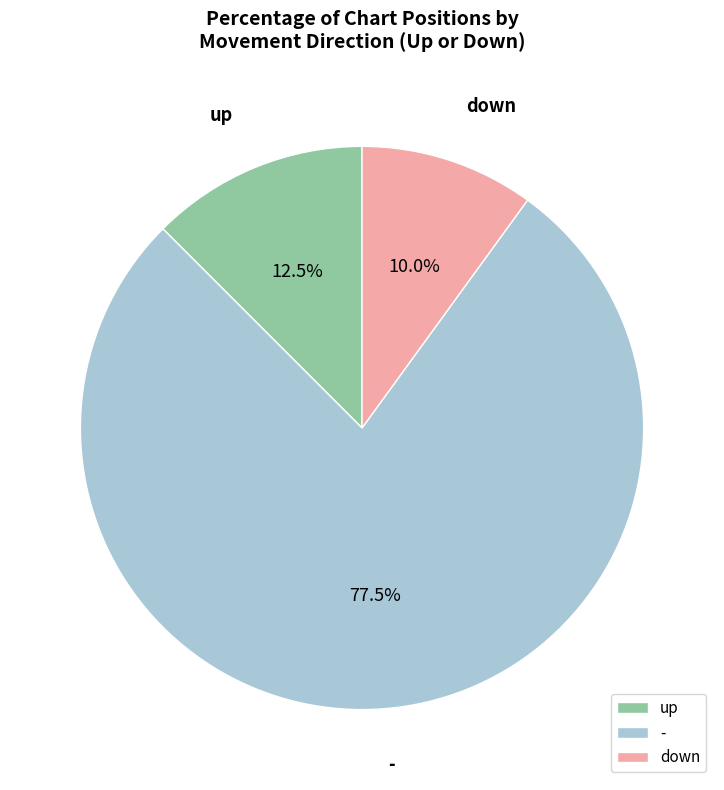

Rank the categories by value from lowest to highest.

down, up, -